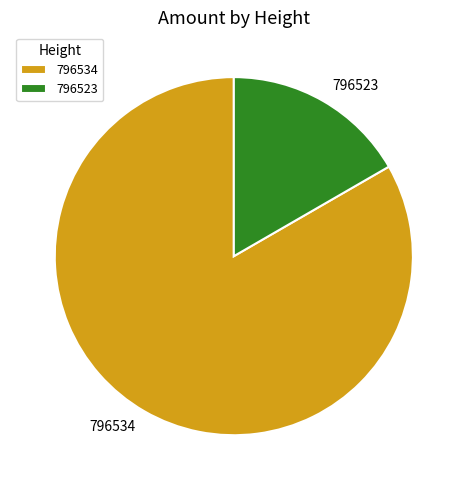

The 796523 slice represents 9% of the pie. True or false?

False